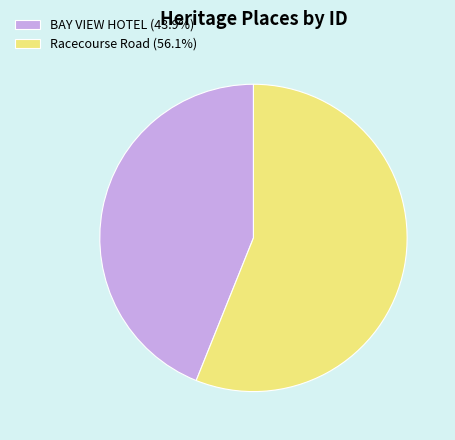

What is the majority slice?

Racecourse Road